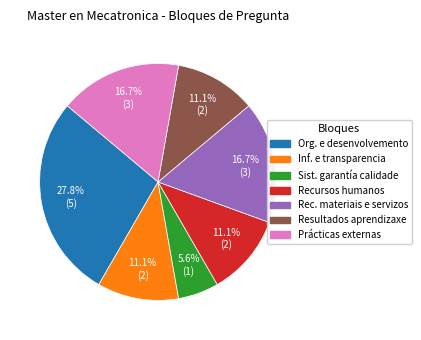

Does any single category account for the majority?

No